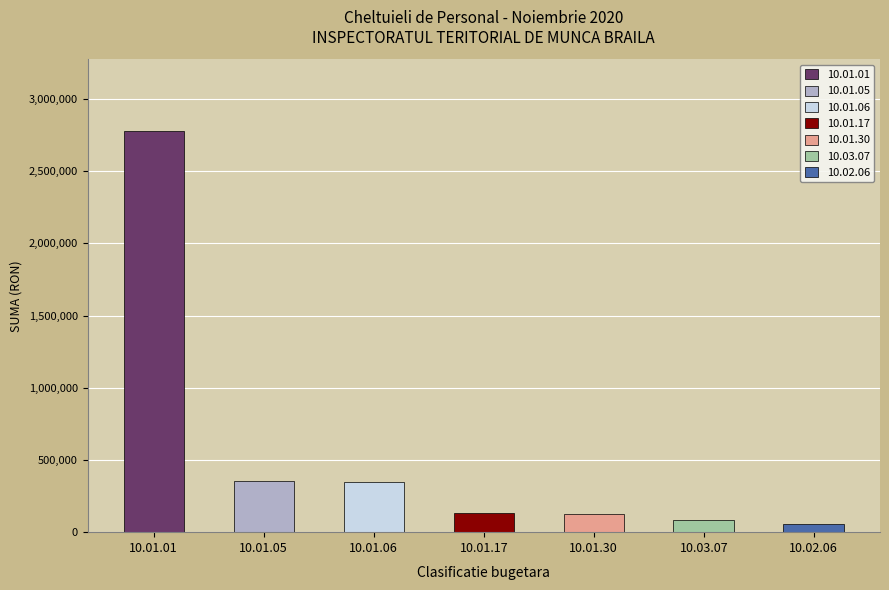

What is the change in value from 10.01.01 to 10.01.17?

-2643863